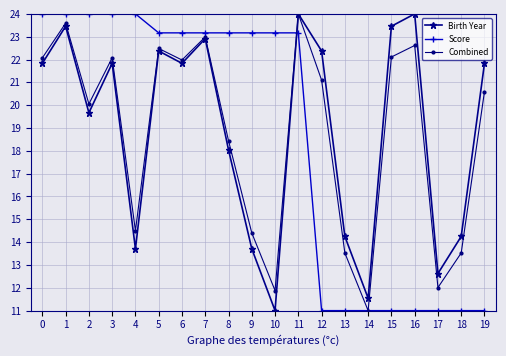

What is the difference between the Score values at 0 and 12?

13.0